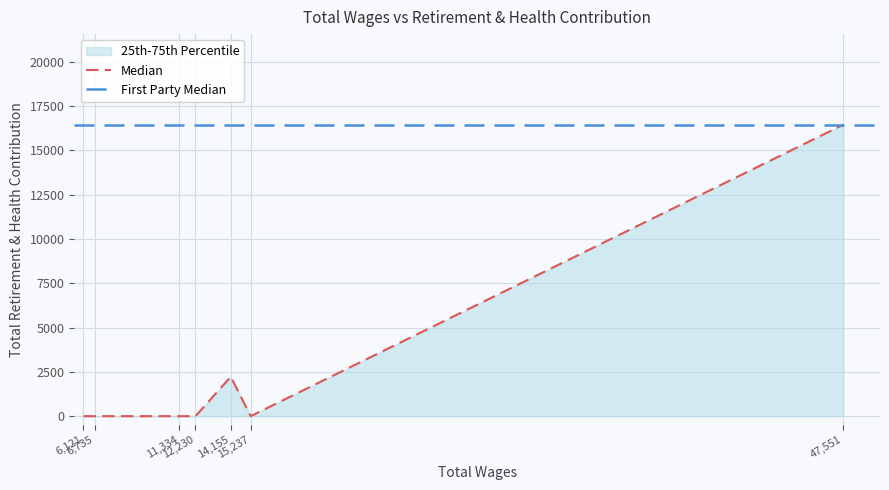

List the labels in order of 75th Percentile value, largest first.

47551, 14155, 6121, 6735, 11334, 12230, 15237